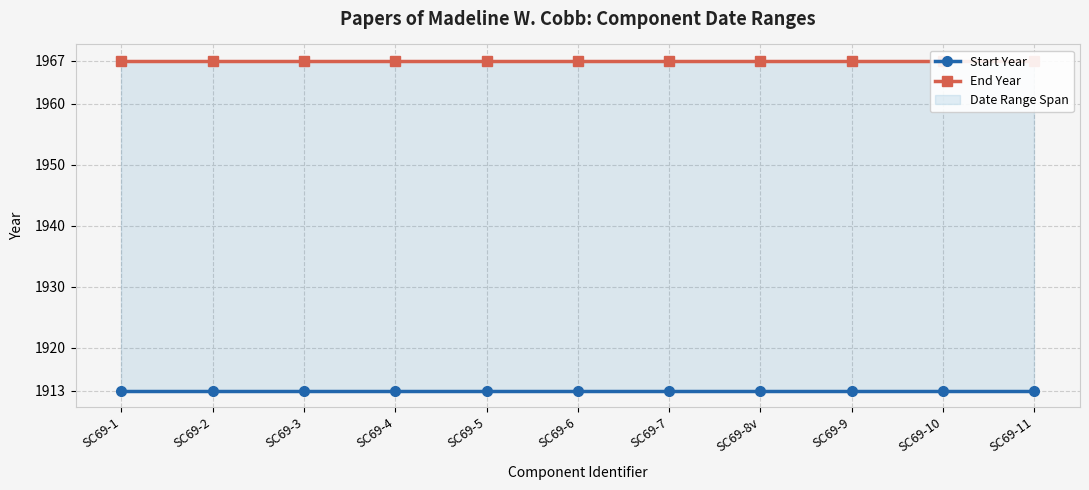

Is it true that Start Year equals 1913 at SC69-1?

True